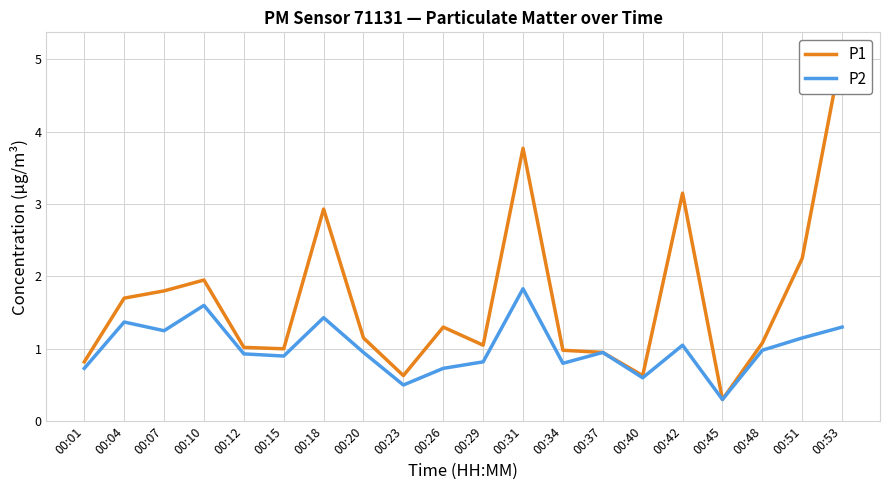

Read the P2 value at 00:40.

0.6